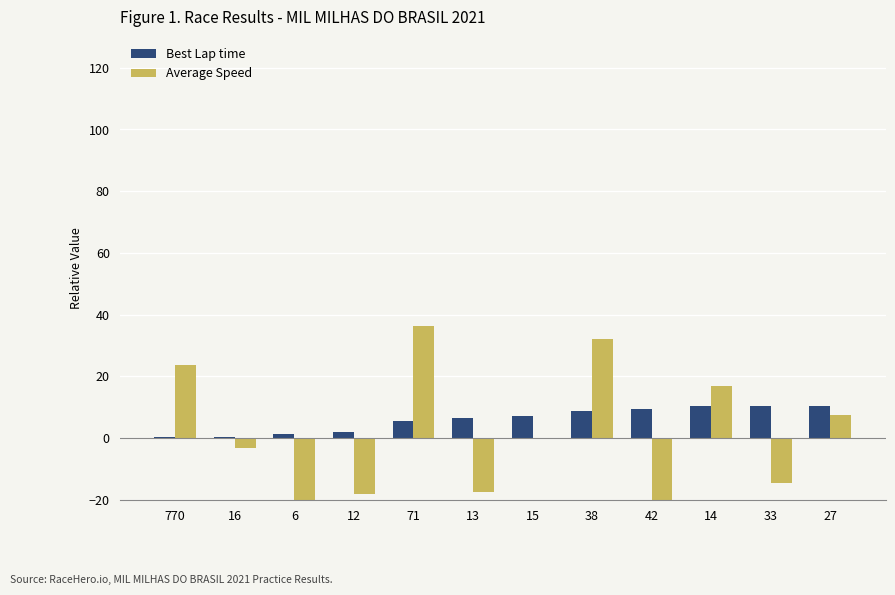

What are all the series names shown in the legend?

Best Lap time, Average Speed